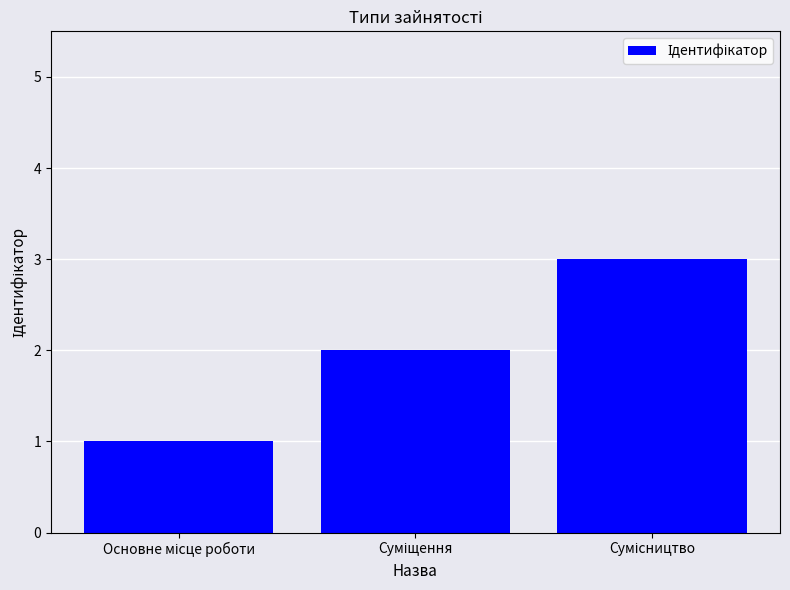

What is the maximum value shown in the chart?

3